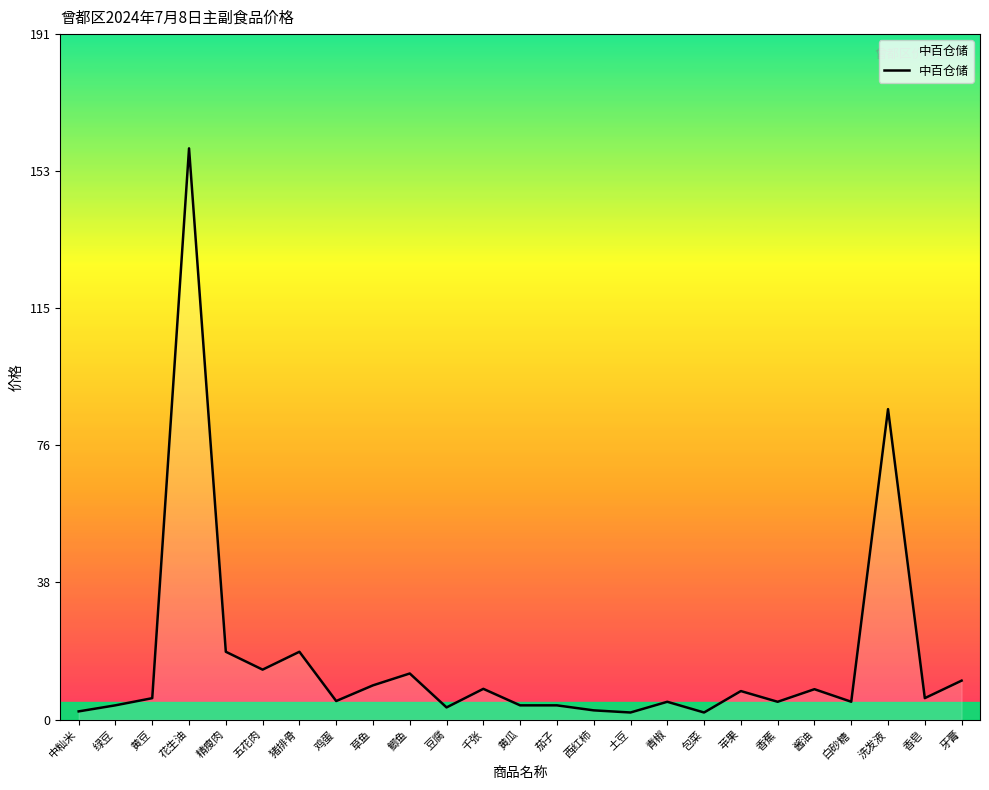

Is it true that the value at 草鱼 is 9.6?

True